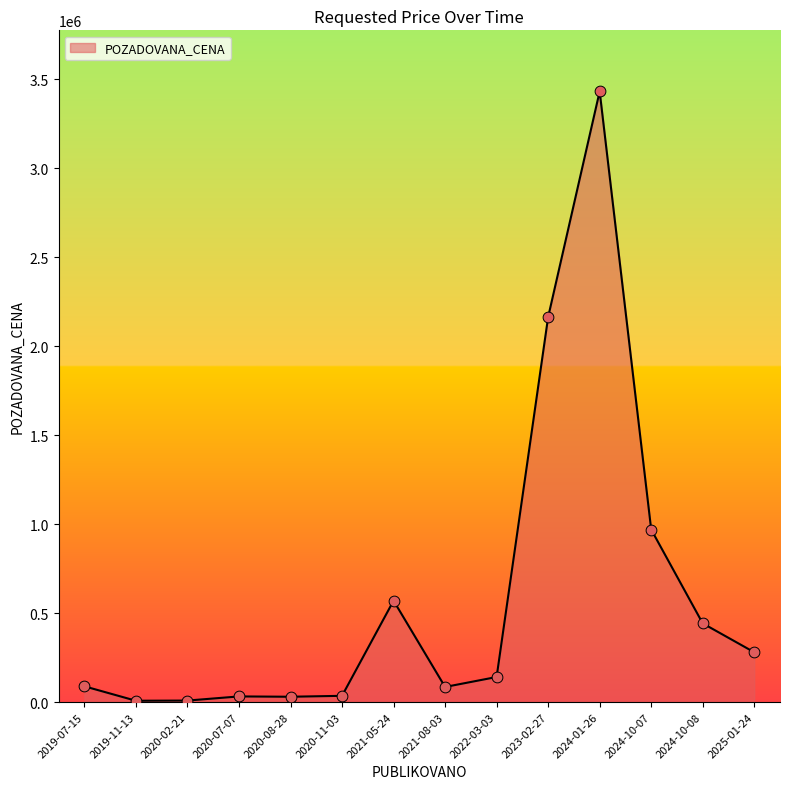

What is the ratio of the value at 2024-10-07 to the value at 2022-03-03?

6.9